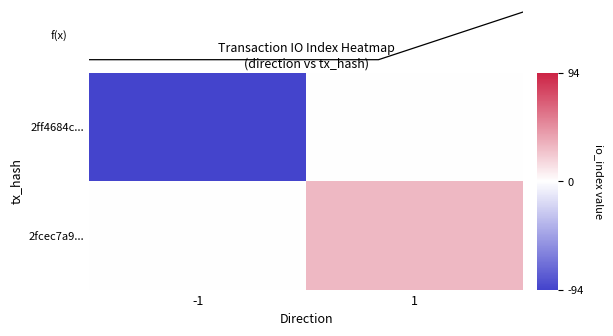

Which series has the widest spread of values?

2ff4684c...